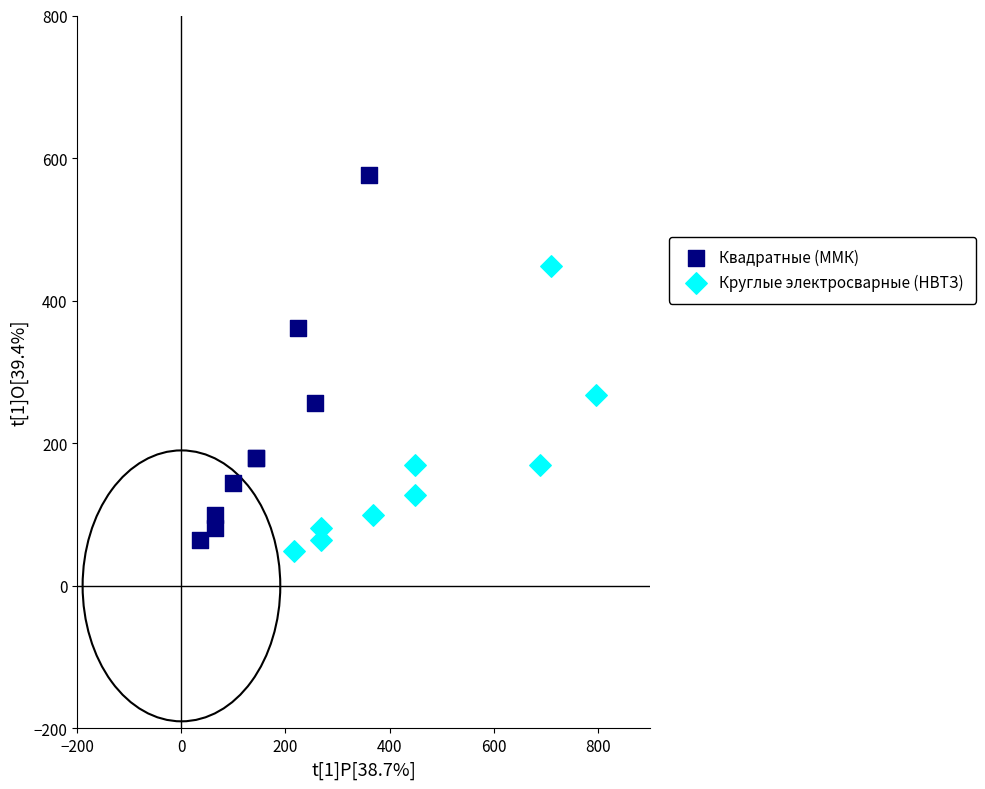

What are all the series names shown in the legend?

Квадратные (ММК), Круглые электросварные (НВТЗ)